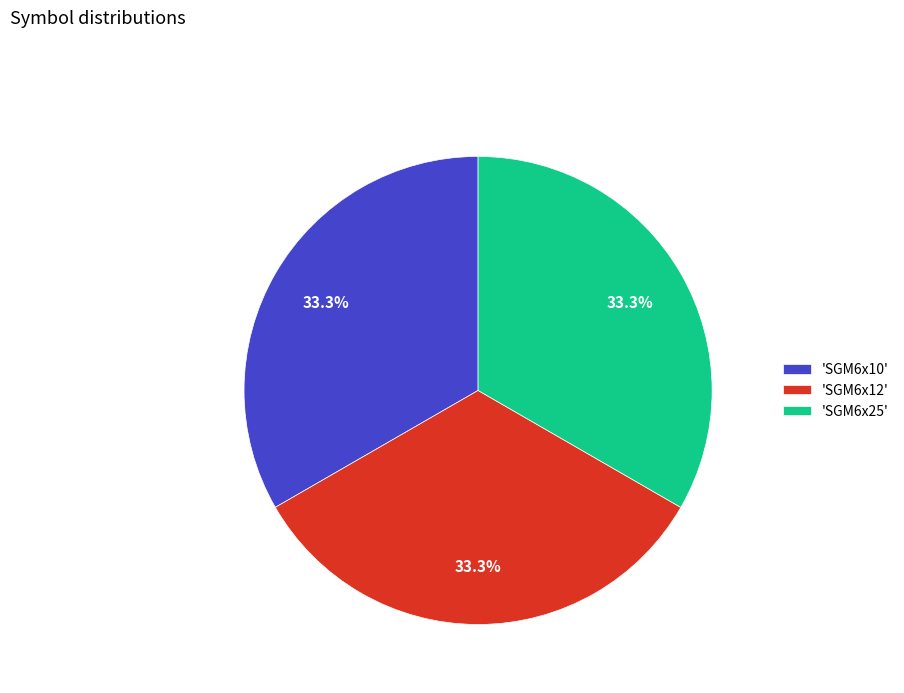

Approximately how many times larger is the value at 'SGM6x10' compared to 'SGM6x25'?

1.0